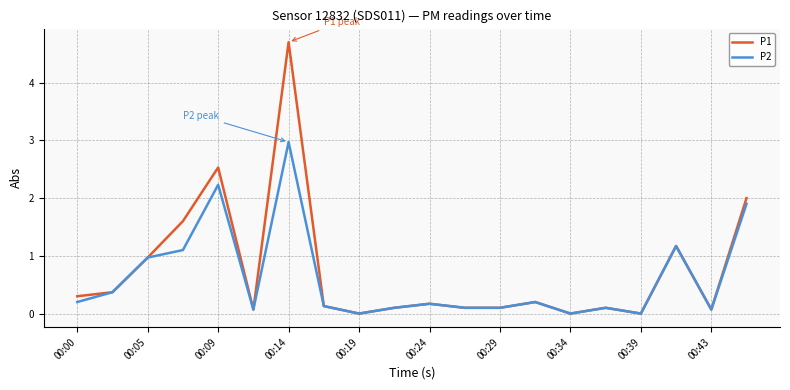

Rank the series by their maximum value, from lowest to highest.

P2, P1